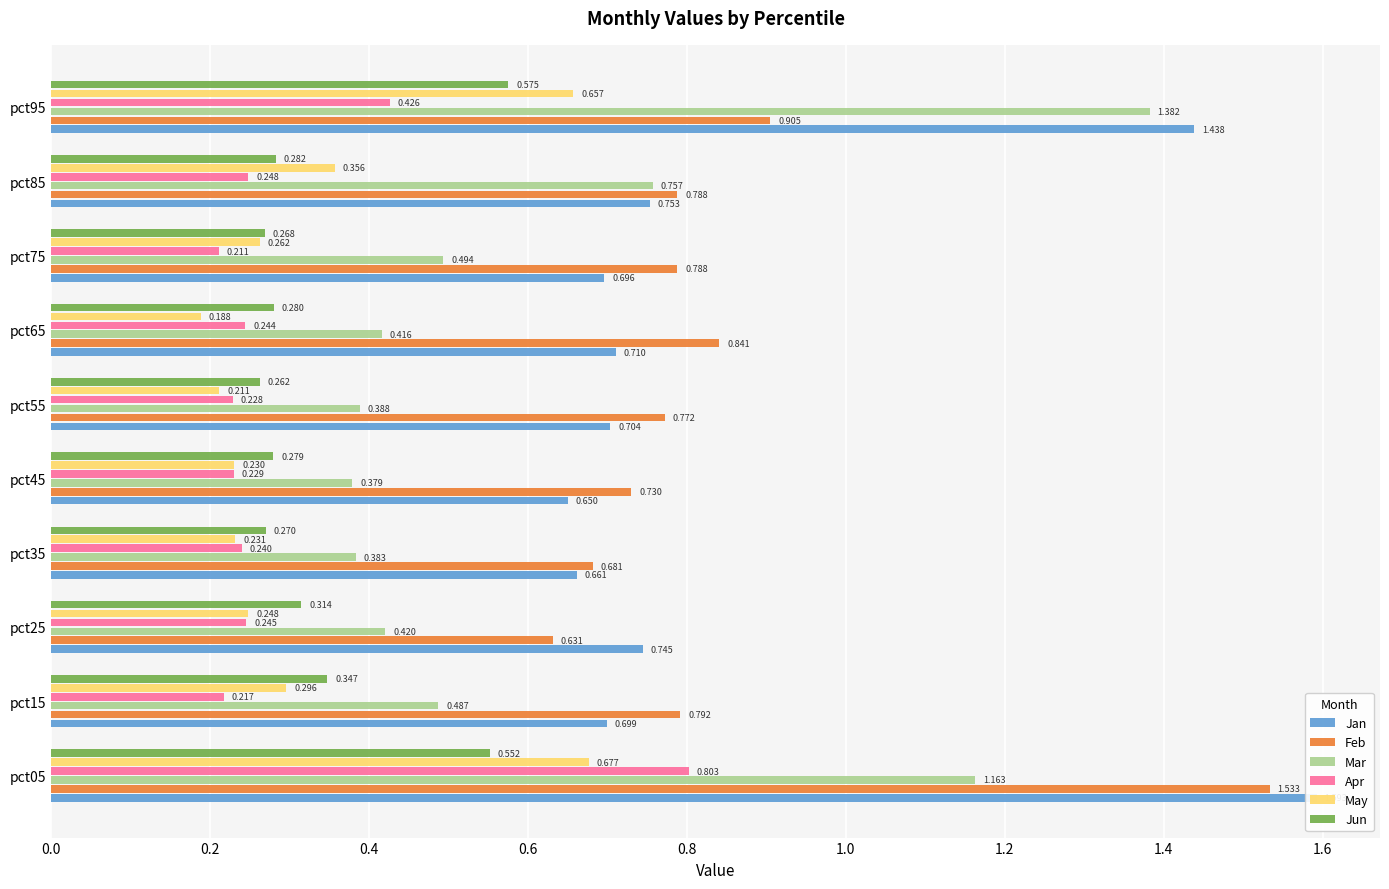

At how many categories does at least one series exceed 0?

10